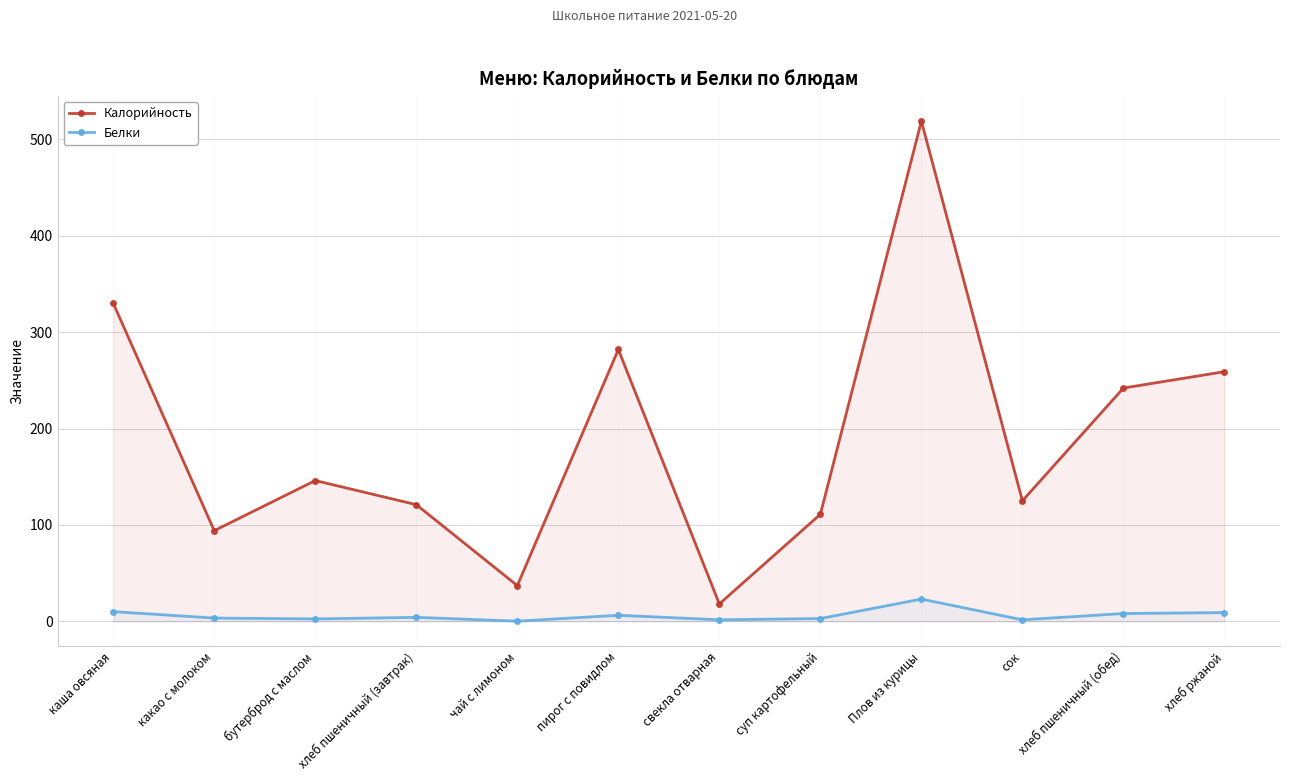

How many lines are shown in the chart?

2